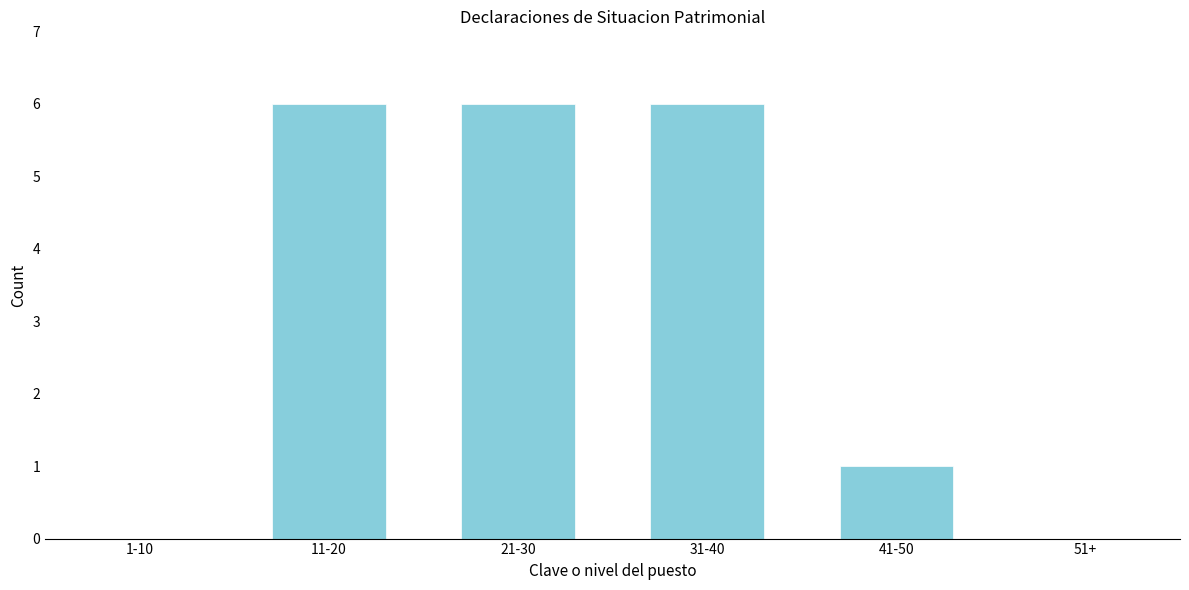

Reading left to right, list all the values displayed in this chart.

1-10=0	11-20=6	21-30=6	31-40=6	41-50=1	51+=0